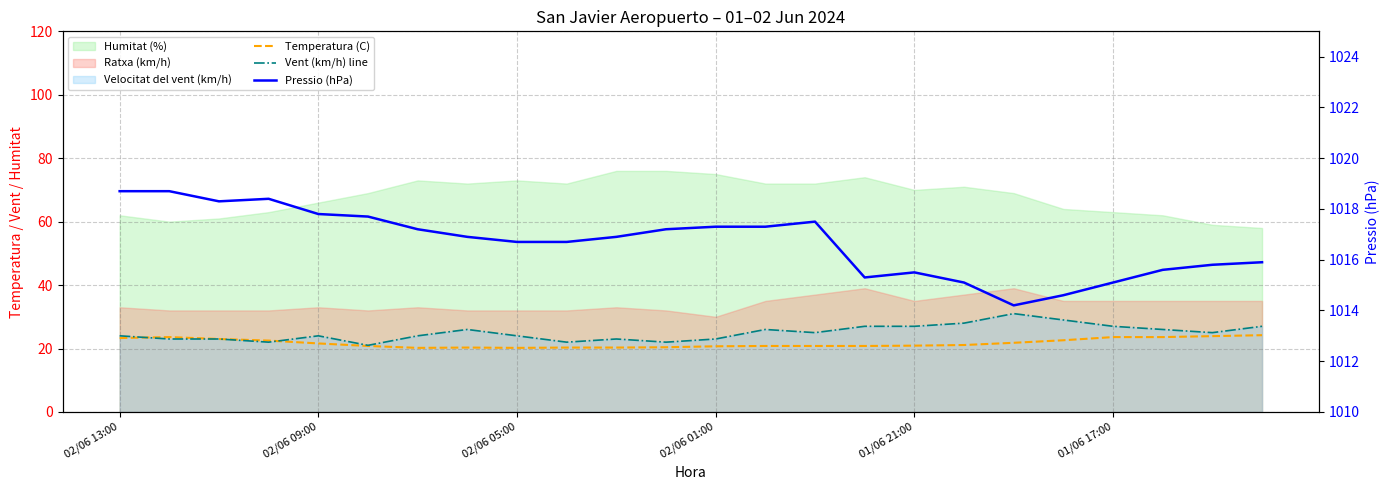

Reading left to right, extract all data points from this chart.

Temperatura (C): 23.3	23.6	23.0	22.5	21.6	20.8	20.2	20.3	20.2	20.3	20.3	20.4	20.7	20.8	20.8	20.8	20.9	21.1	21.8	22.6	23.6	23.6	23.9	24.2
Vent (km/h) line: 24.0	23.0	23.0	22.0	24.0	21.0	24.0	26.0	24.0	22.0	23.0	22.0	23.0	26.0	25.0	27.0	27.0	28.0	31.0	29.0	27.0	26.0	25.0	27.0
Pressio (hPa): 1018.7	1018.7	1018.3	1018.4	1017.8	1017.7	1017.2	1016.9	1016.7	1016.7	1016.9	1017.2	1017.3	1017.3	1017.5	1015.3	1015.5	1015.1	1014.2	1014.6	1015.1	1015.6	1015.8	1015.9